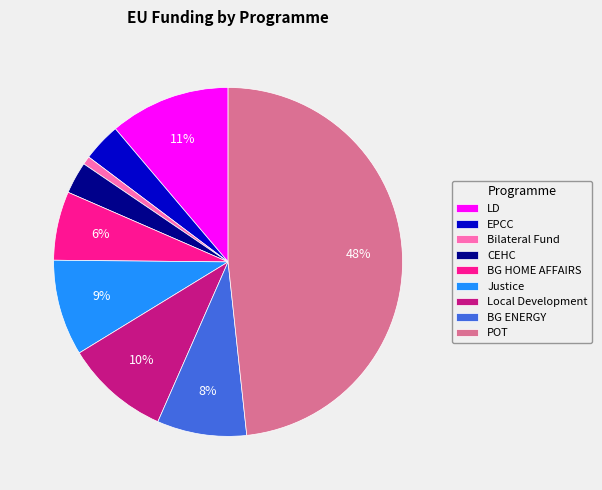

To the nearest percent, what percentage of the pie is EPCC?

4%